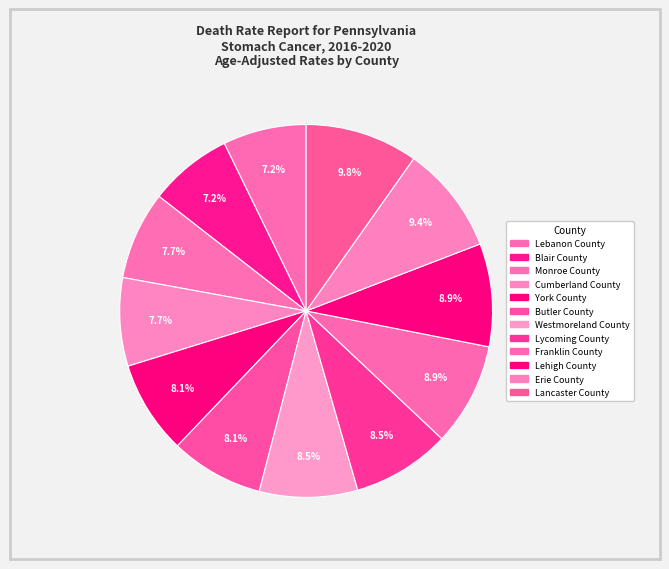

Count the number of slices in the pie.

12